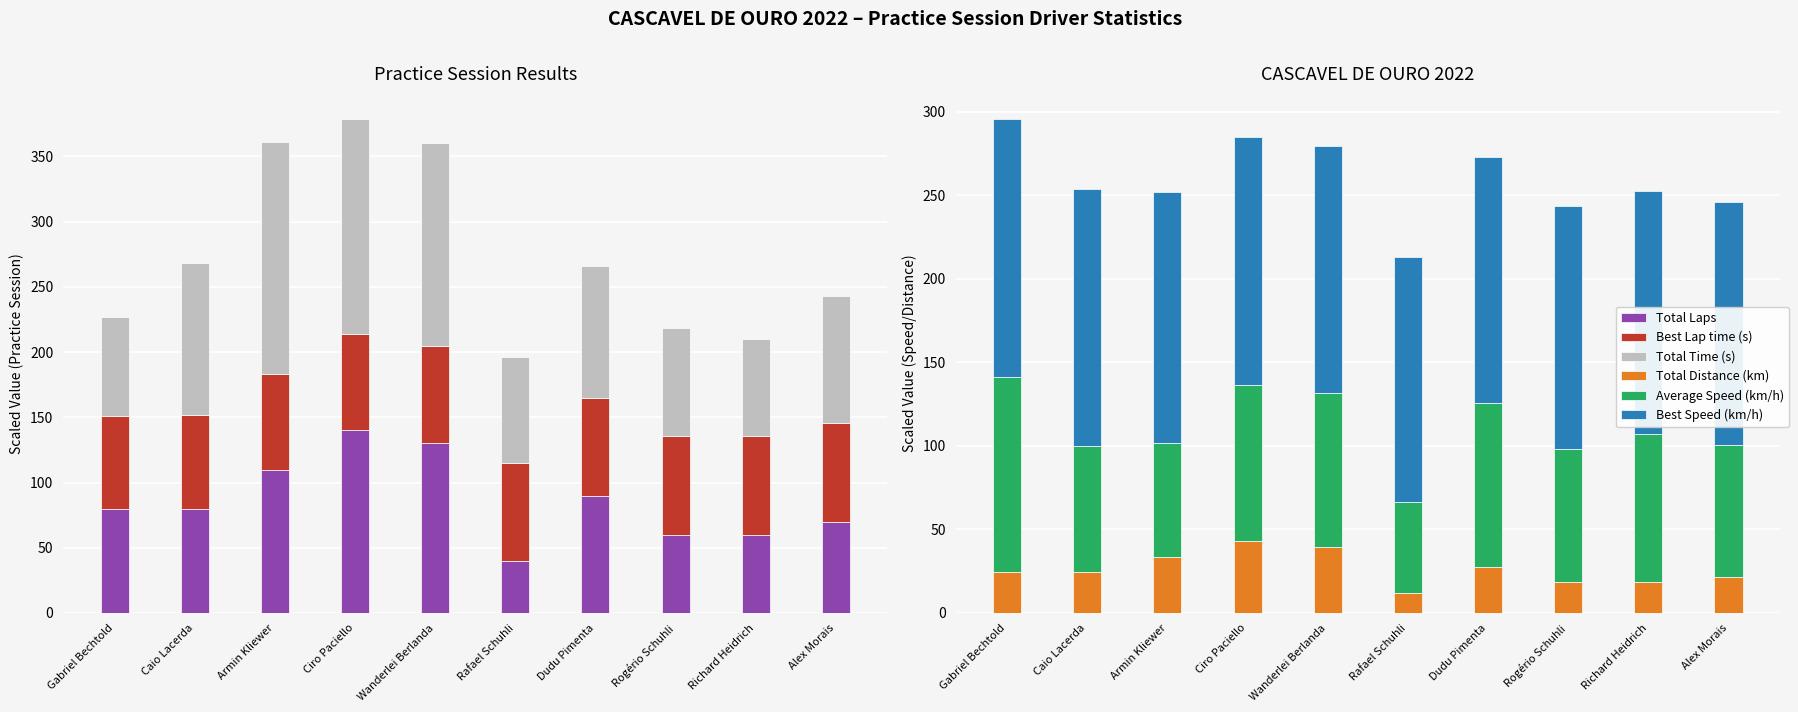

What is the total value across all series at Richard Heidrich?

462.7